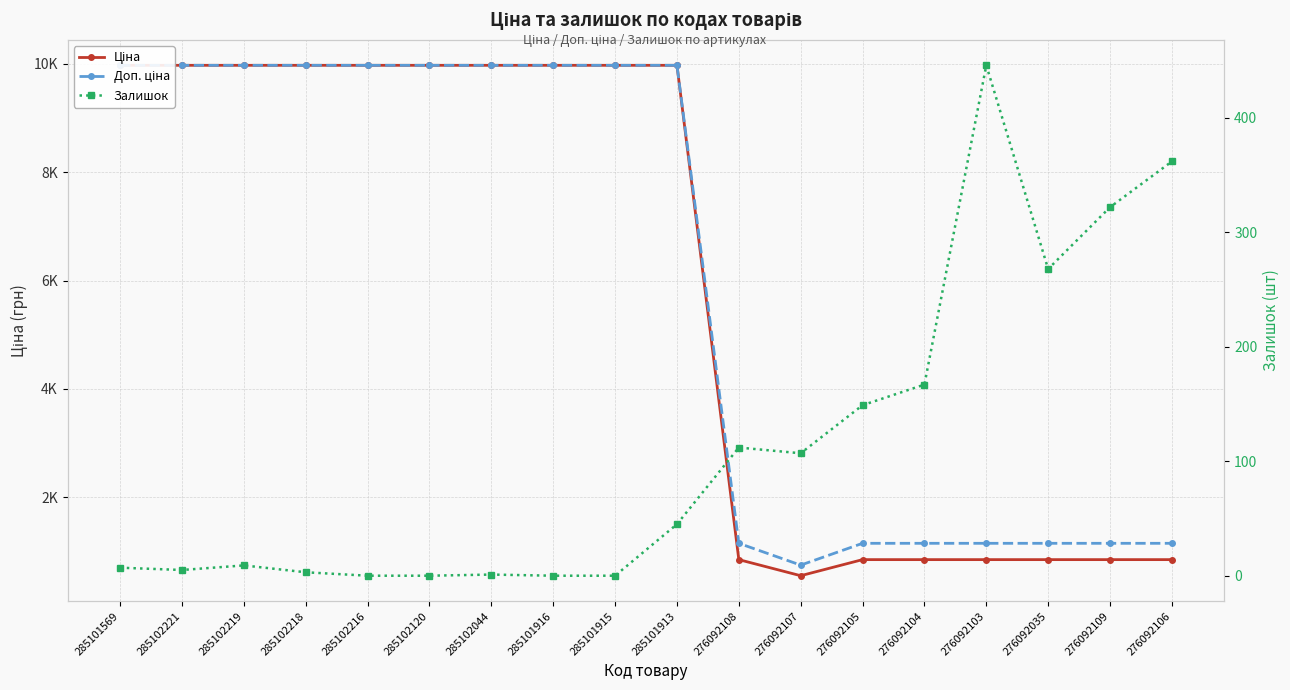

At which label does Ціна first exceed 9974?

285101569